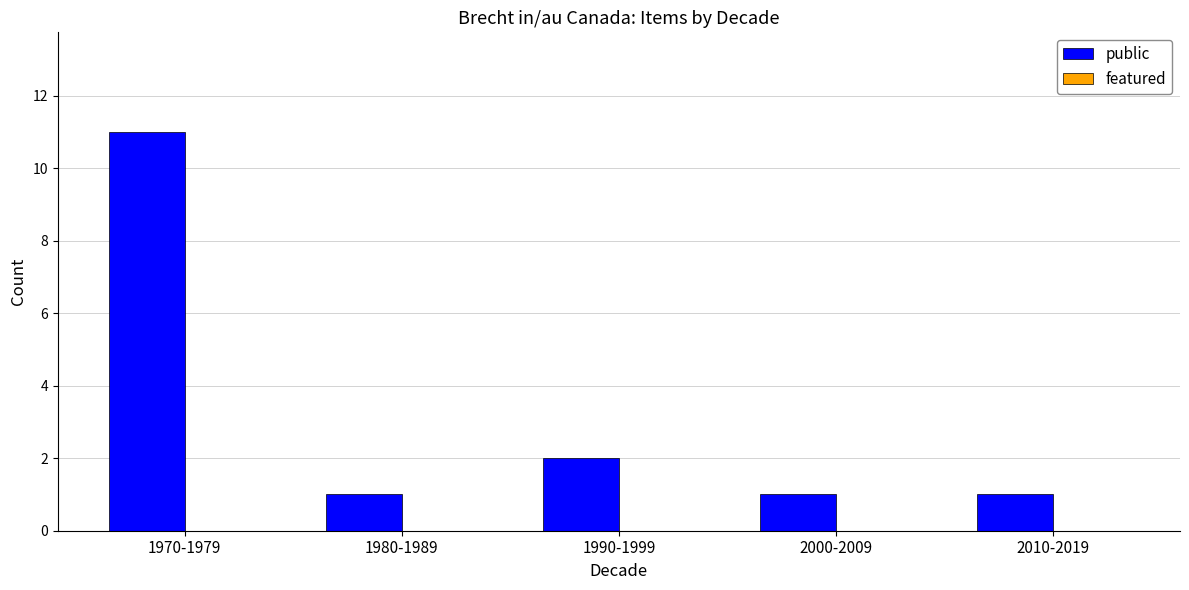

Between 2010-2019 and 1970-1979, which is larger?

1970-1979